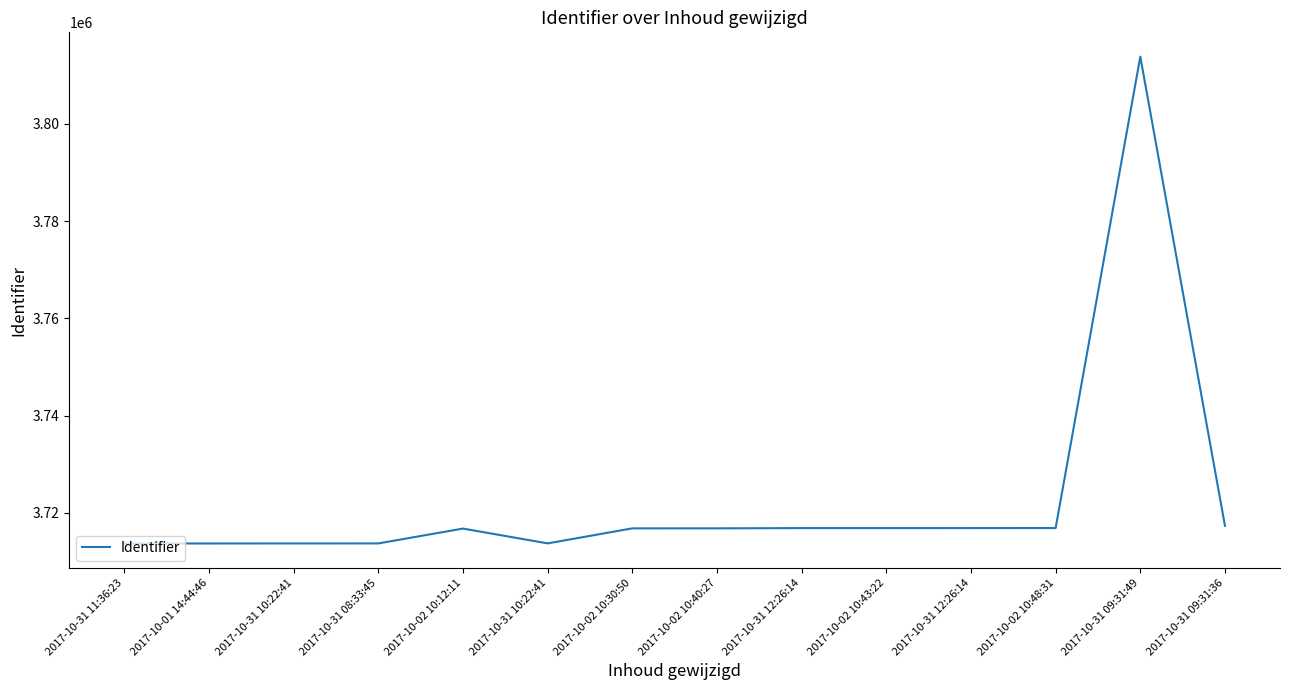

Is this an area chart (filled region under the line)?

No